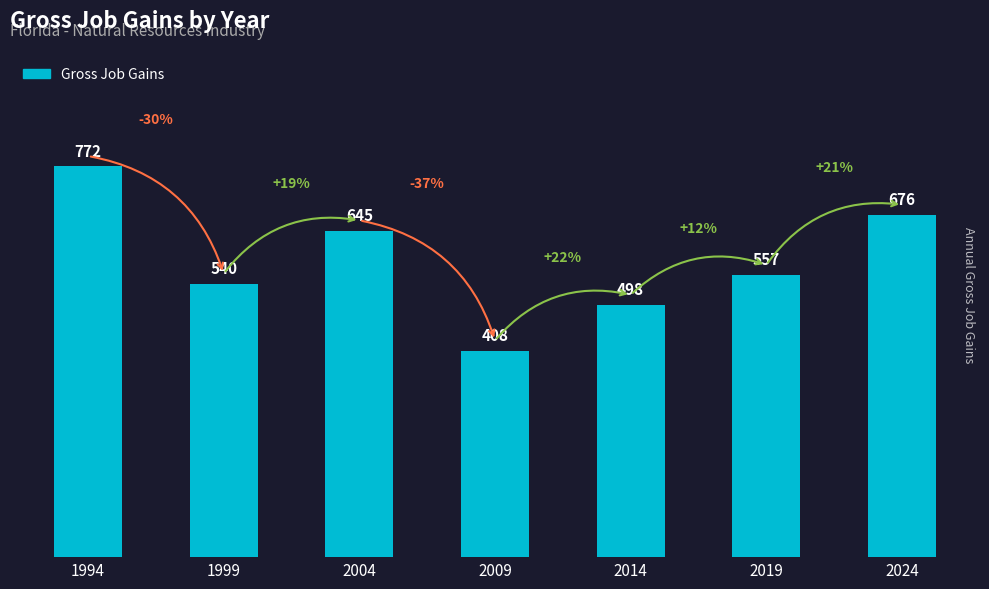

What is the sum of all values?

4096